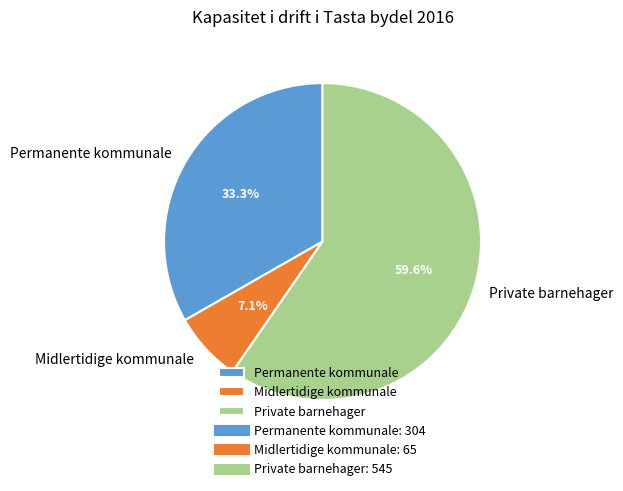

How many segments does this pie chart have?

3